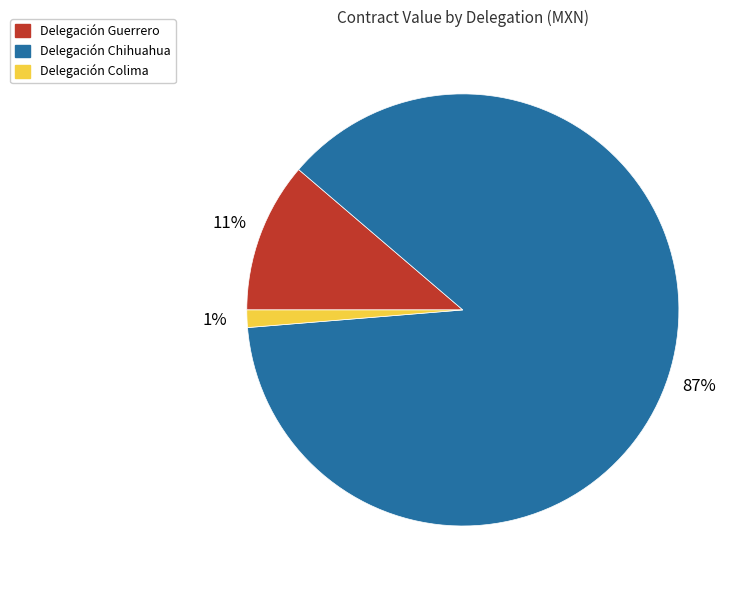

Rank the categories by value from lowest to highest.

Delegación Colima, Delegación Guerrero, Delegación Chihuahua